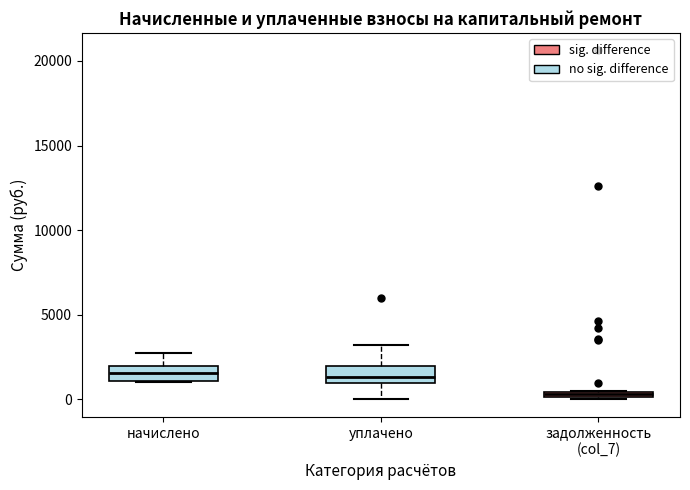

Where does the upper whisker of the box for начислено end on the y-axis? The values are not printed on the chart, so give them approximately, as read against the axis.

3000